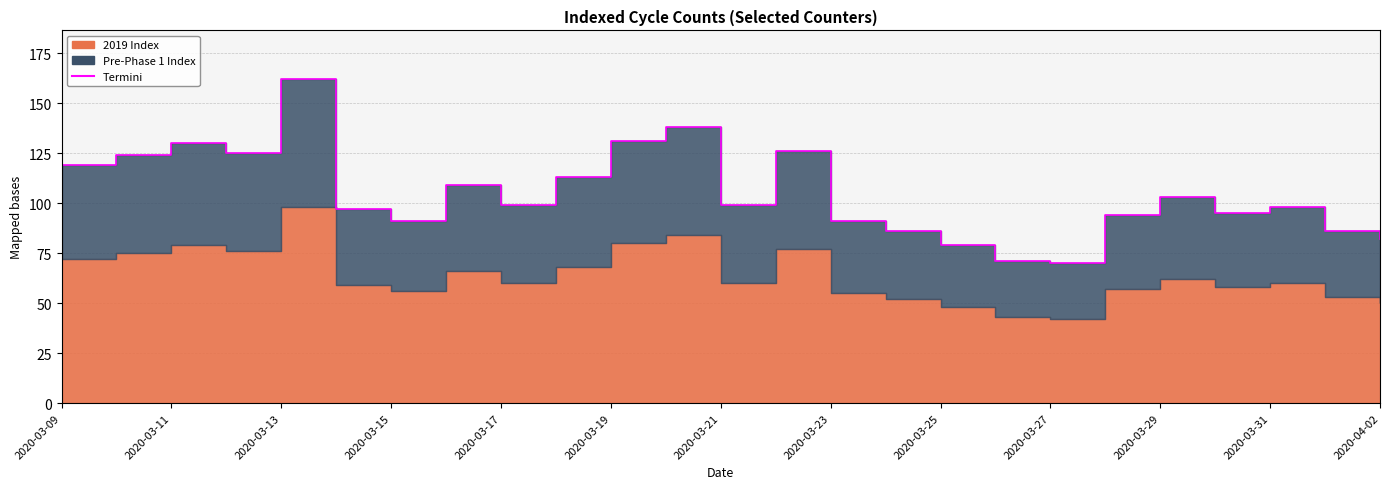

How many data points are less than 99?

12